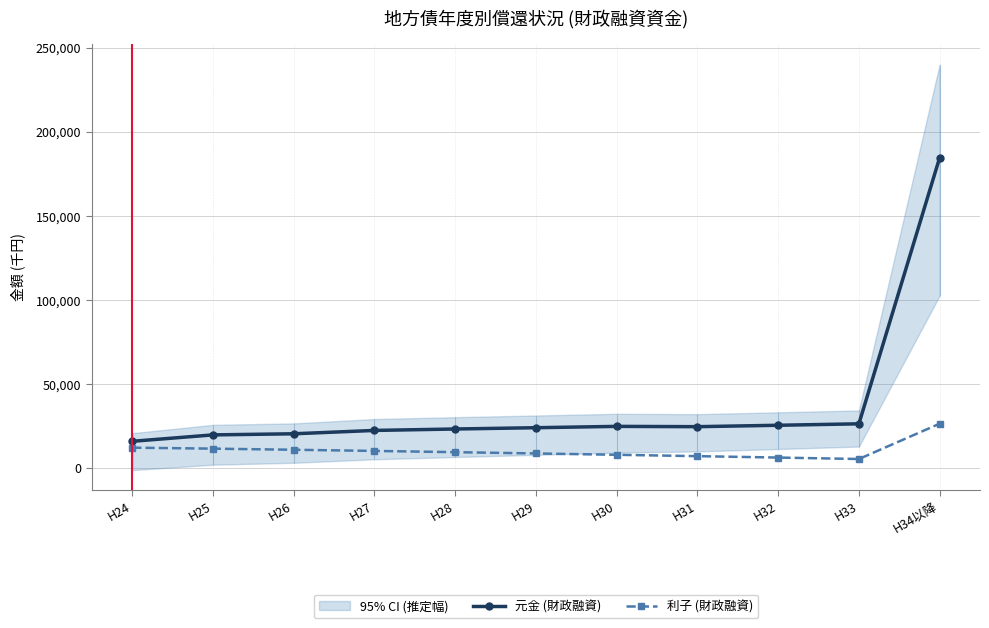

Rank the series by their maximum value, from lowest to highest.

利子 (財政融資), 元金 (財政融資)